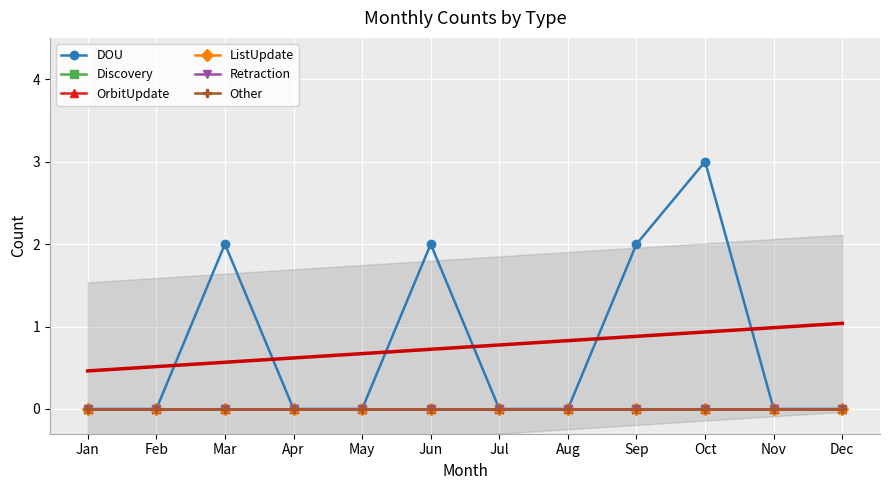

How many categories are shown in the chart?

12